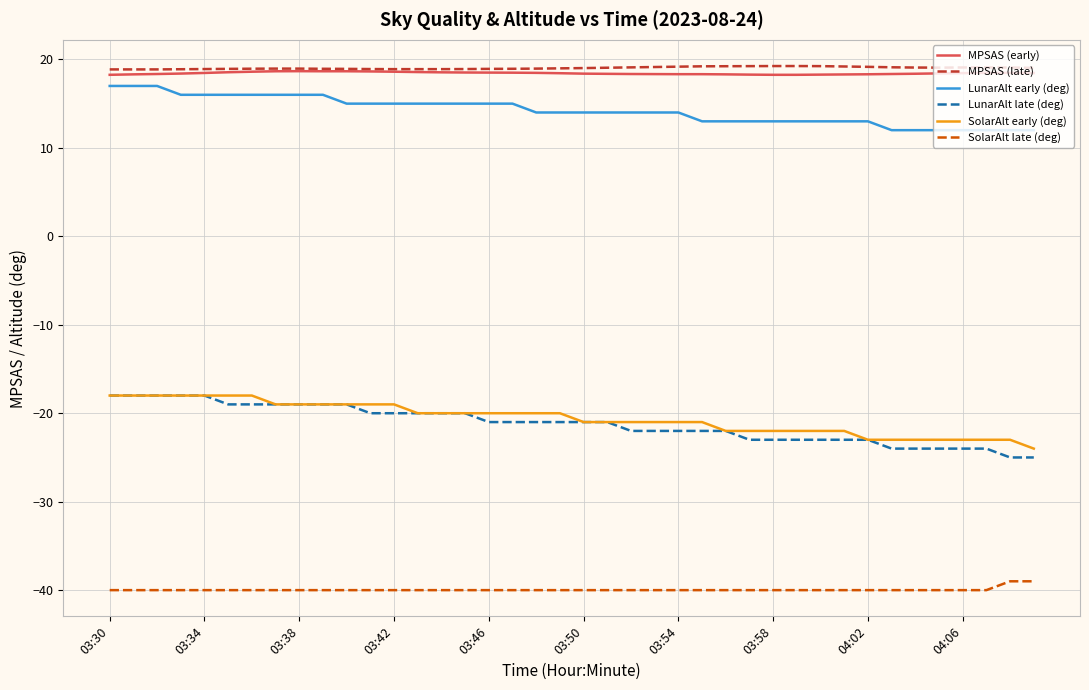

What is the average value of the LunarAlt early (deg) series?

14.2